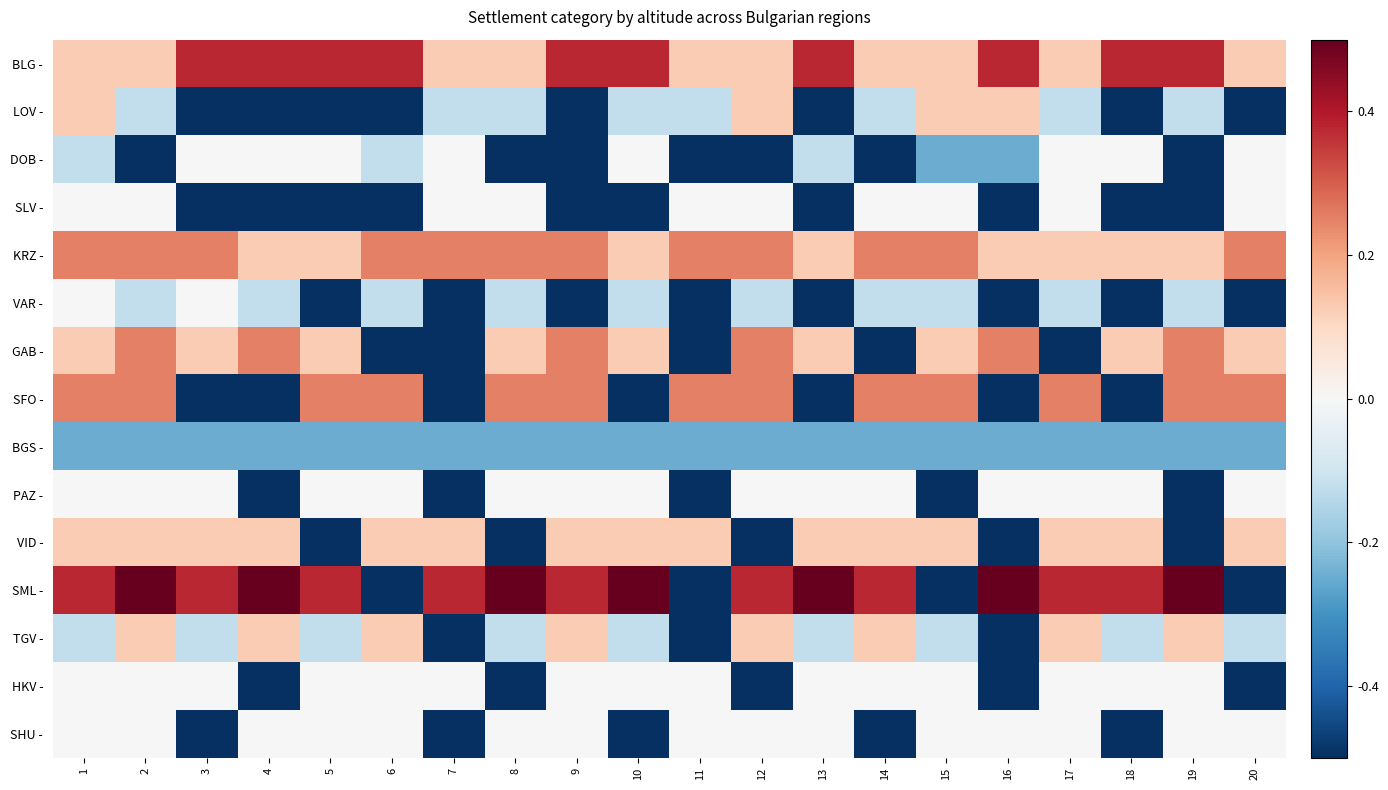

What is the spread (max minus min) of values at 11?

0.8